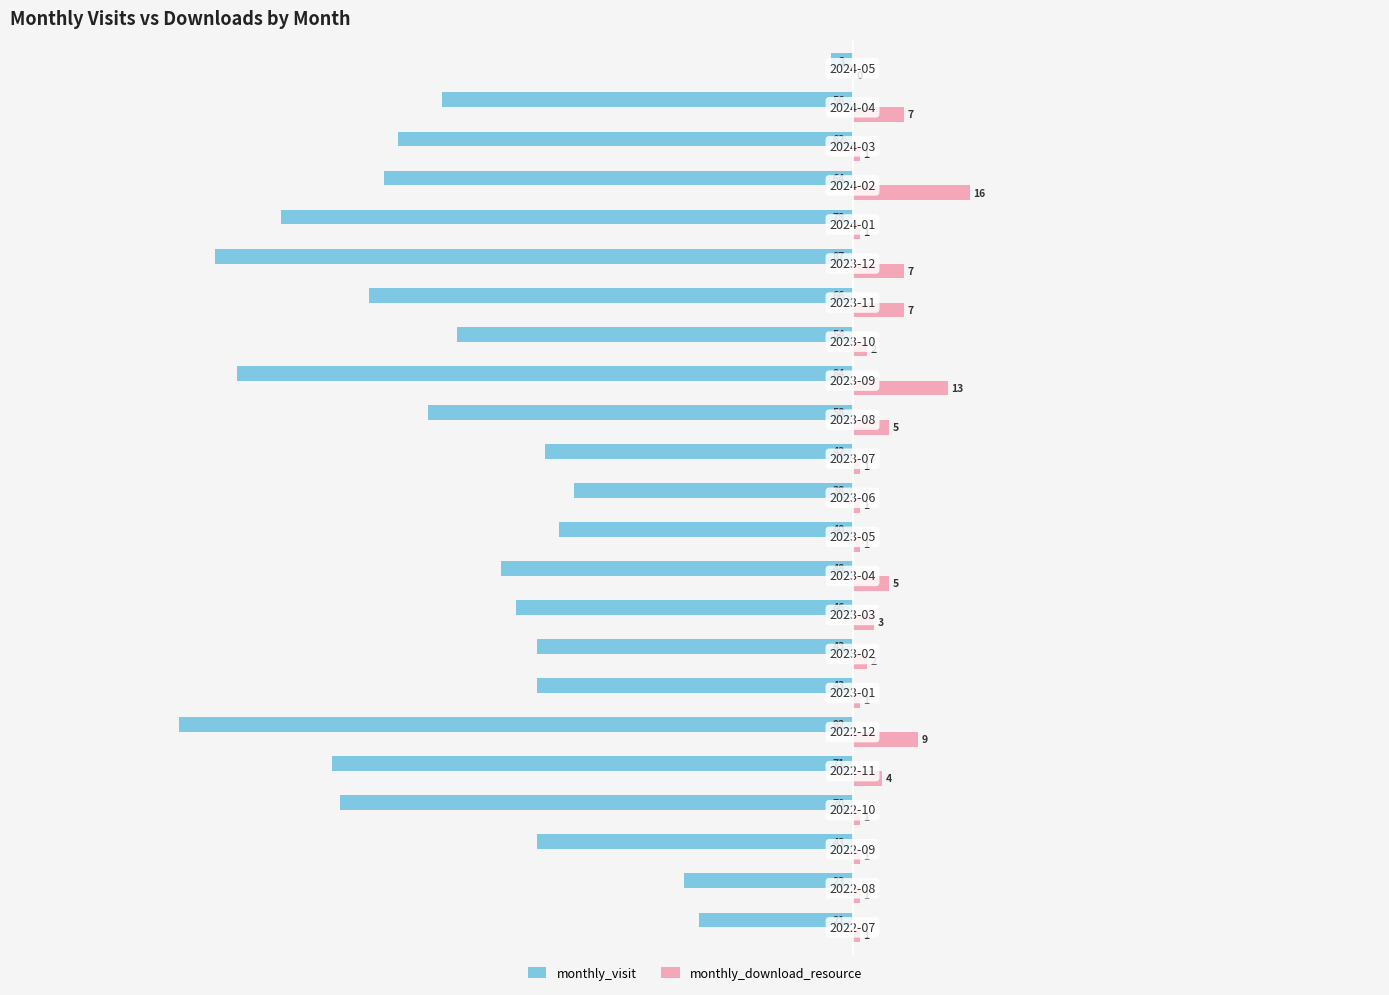

How many distinct data groups are displayed?

2